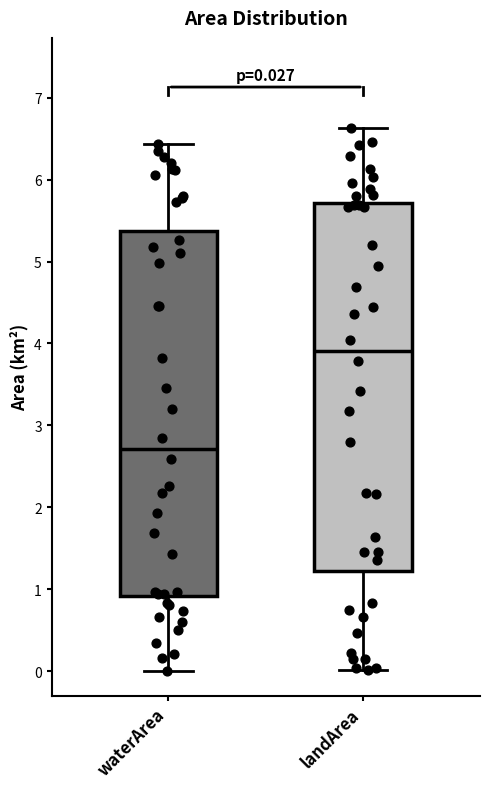

Which box has the lowest median line?

waterArea